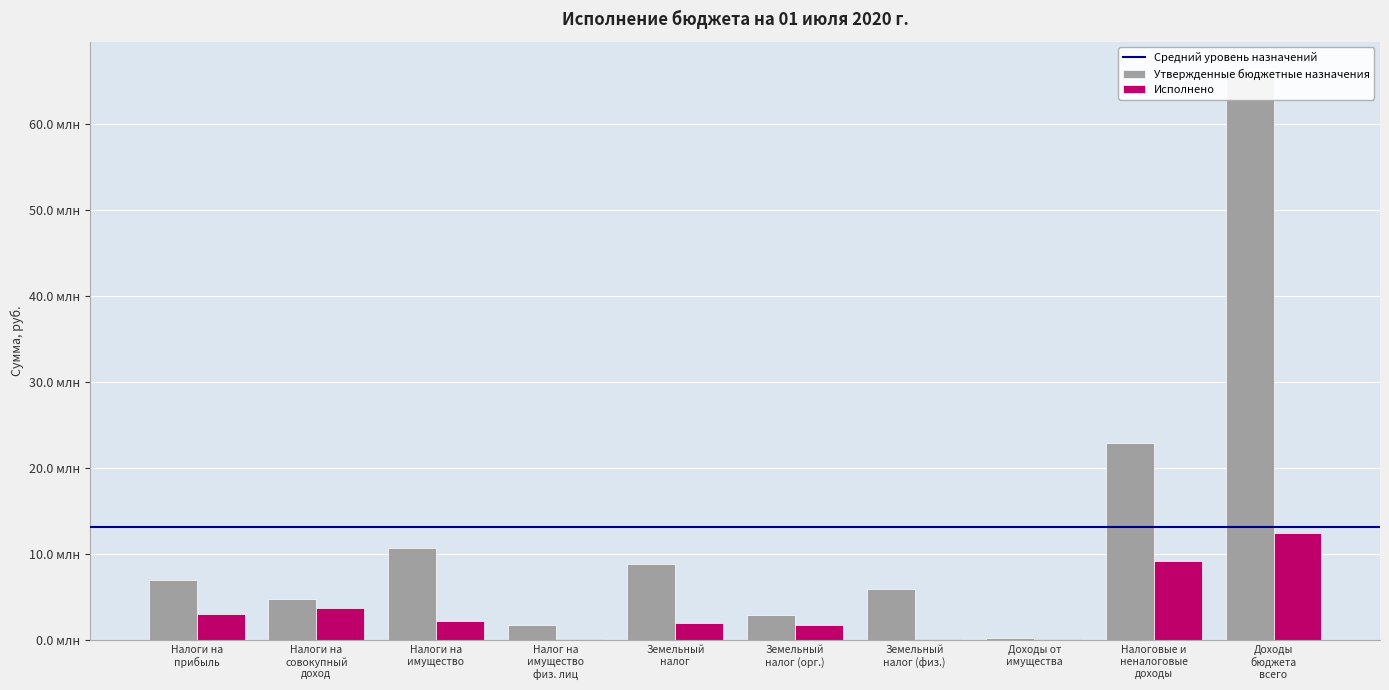

Are the bars grouped side by side (vs. stacked)?

Yes